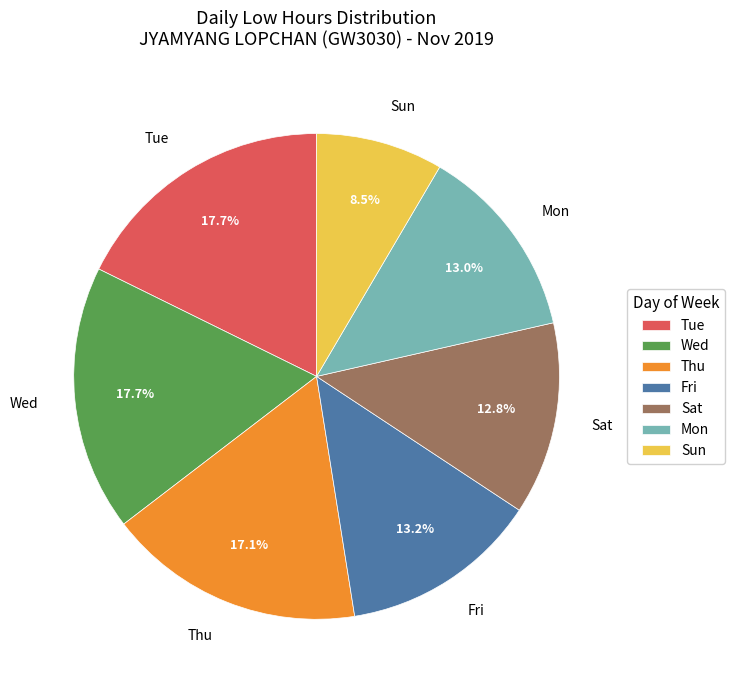

Which category has the smallest portion of the pie?

Sun